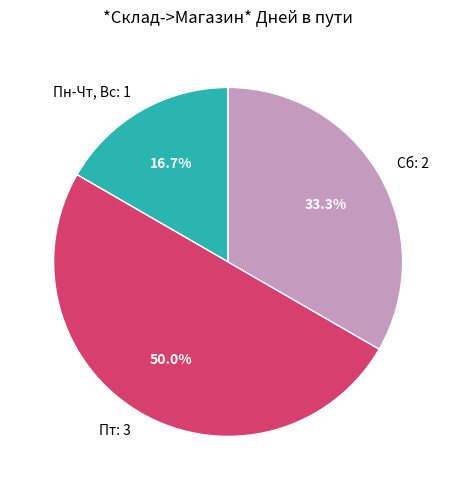

To the nearest percent, what is the average slice percentage?

33%